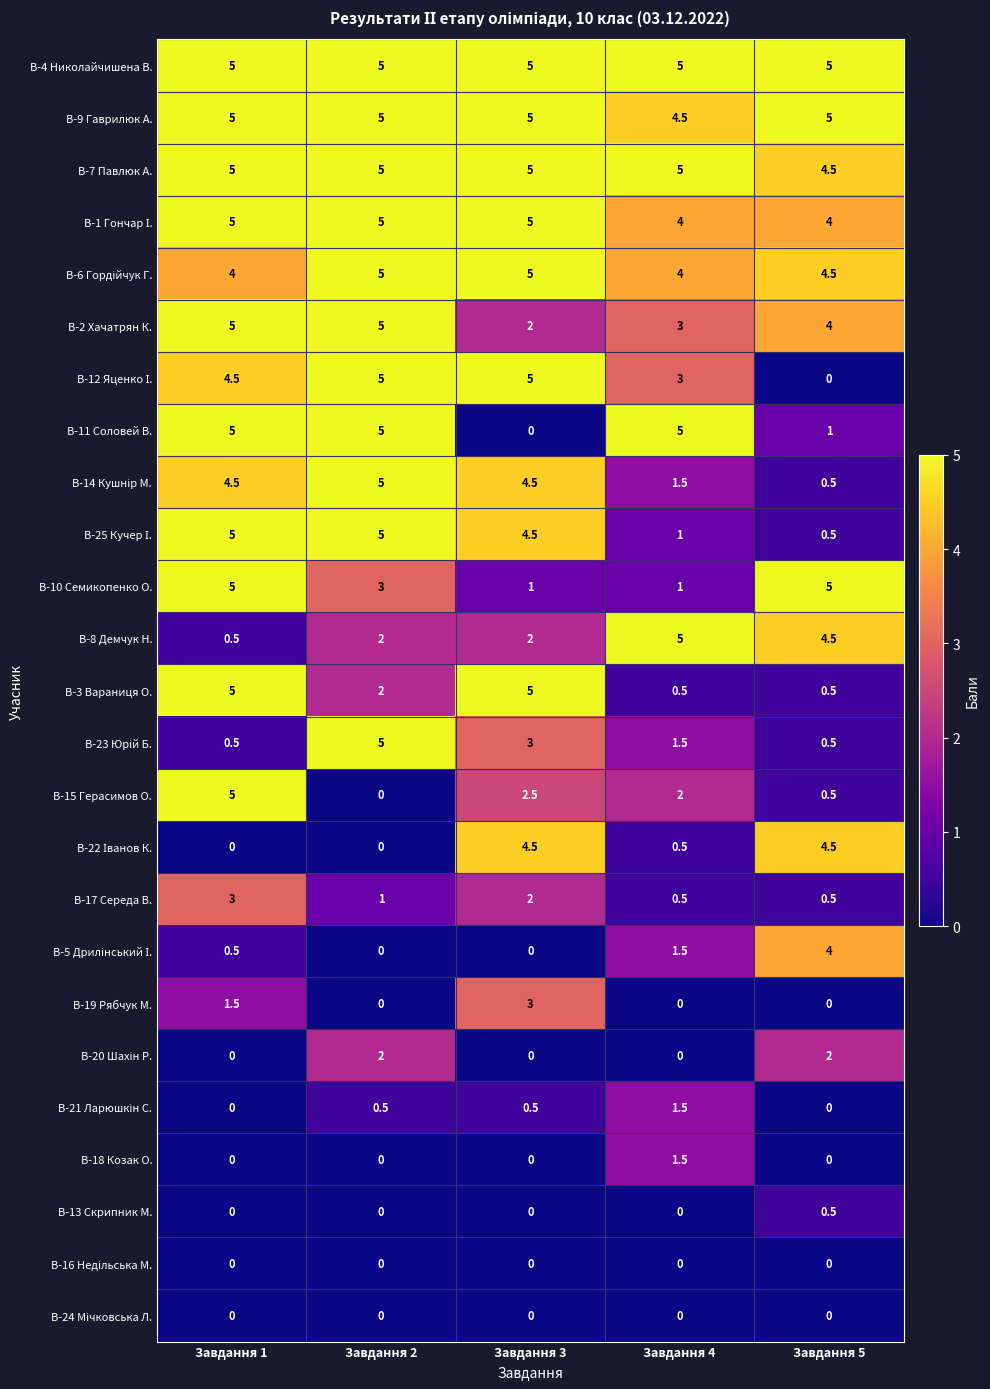

What is the sum of all В-18 Козак О. values?

1.5